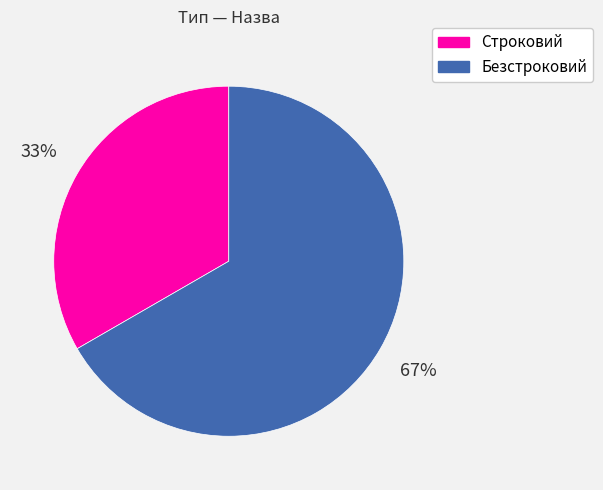

What is the smallest slice in the pie chart?

Строковий